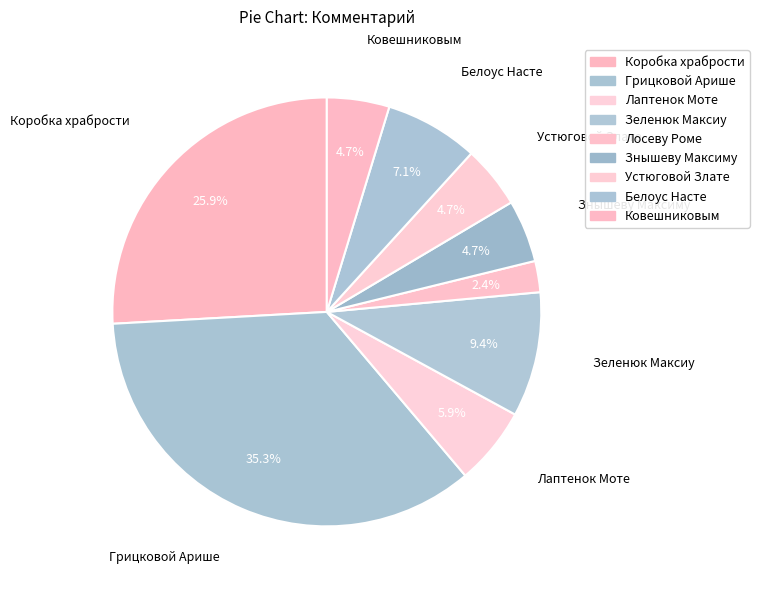

Does Ковешниковым represent more than half of the total?

No